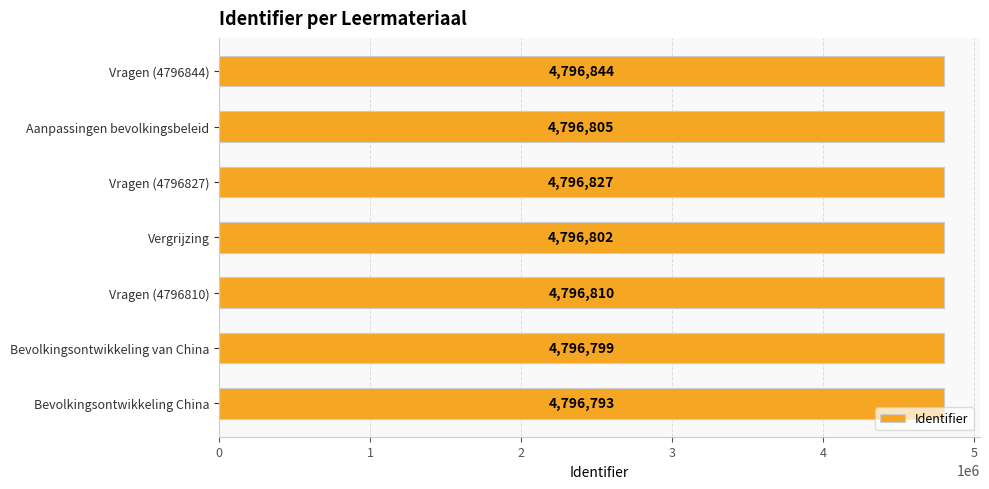

Reading top to bottom, list all the values displayed in this chart.

Vragen (4796844)=4796844	Aanpassingen bevolkingsbeleid=4796805	Vragen (4796827)=4796827	Vergrijzing=4796802	Vragen (4796810)=4796810	Bevolkingsontwikkeling van China=4796799	Bevolkingsontwikkeling China=4796793